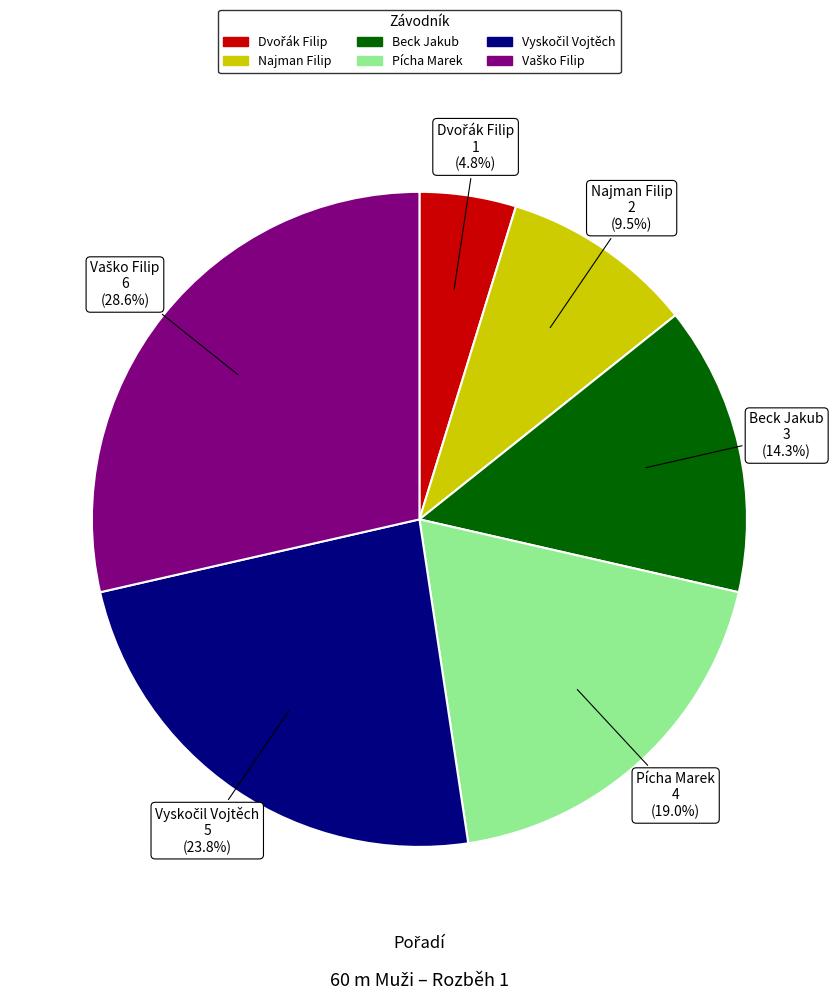

What percentage do Pícha Marek and Beck Jakub together represent?

33.3%